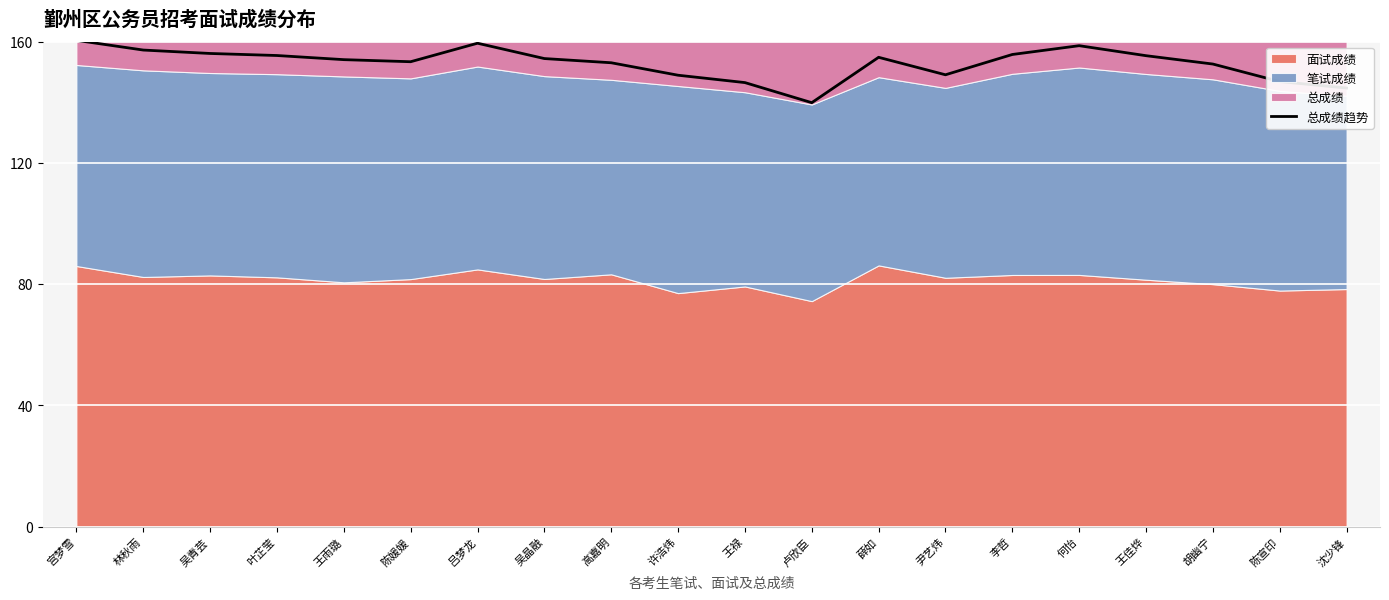

Which has a higher value, 许浩炜 or 何怡?

何怡